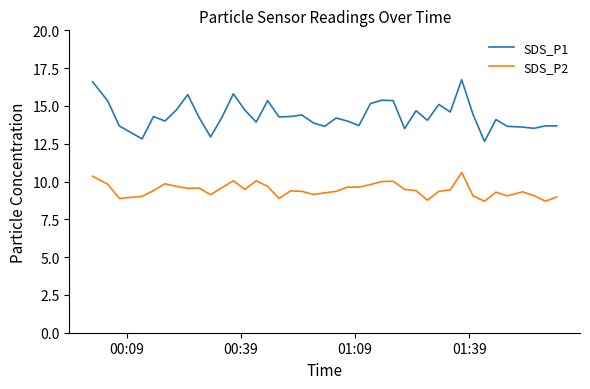

What is the difference between the maximum and minimum values in the SDS_P2 series?

1.9